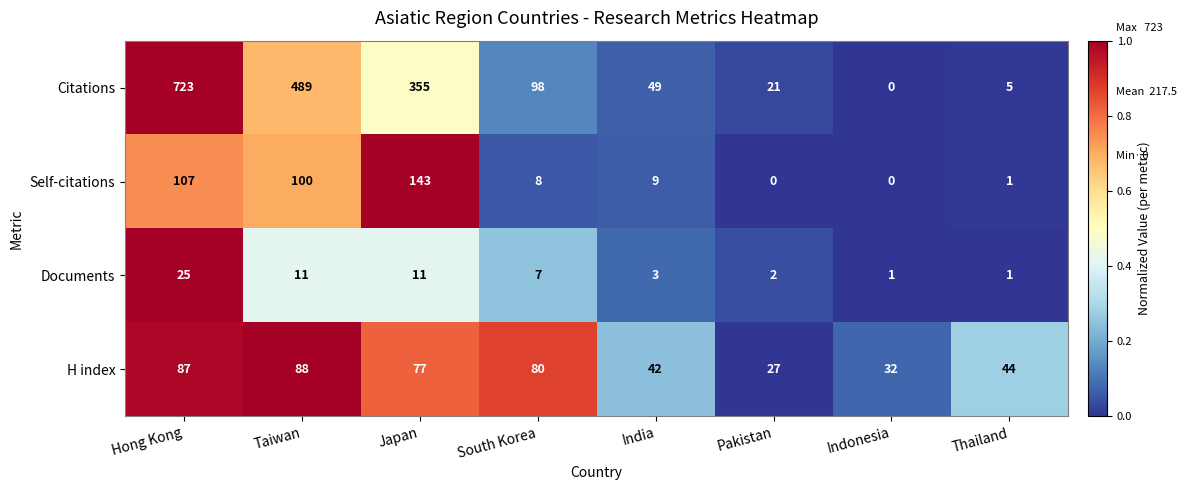

Which series has the widest spread of values?

Citations